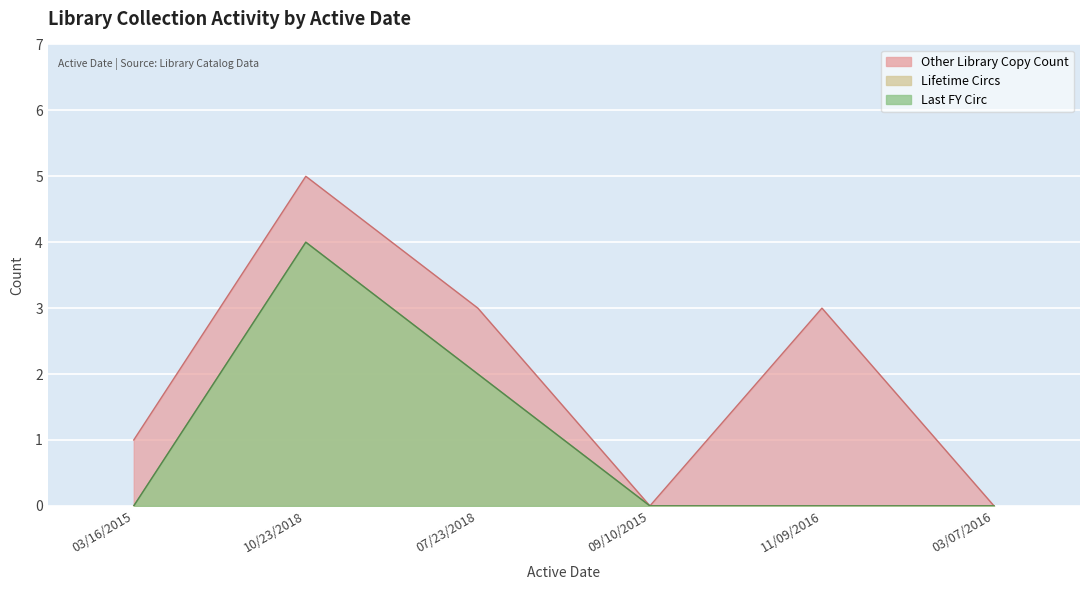

Reading left to right, what are all the values shown in this chart?

Lifetime Circs: 0	4	2	0	0	0
Last FY Circ: 0	4	2	0	0	0
Other Library Copy Count: 1	5	3	0	3	0